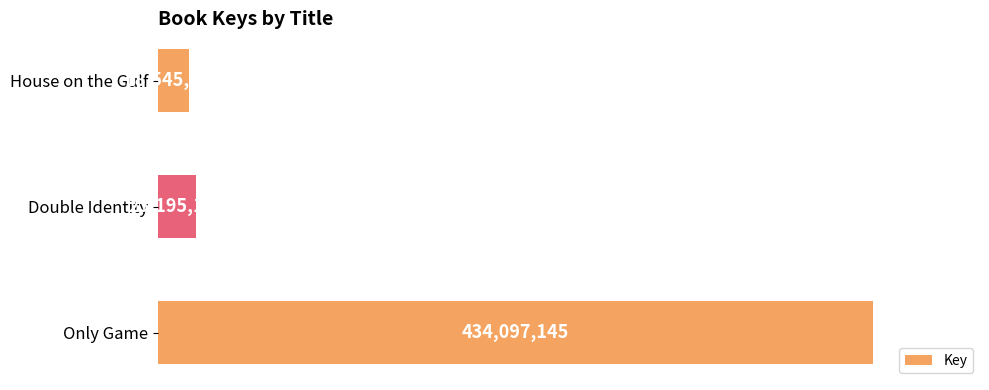

Does the chart contain any negative values?

No